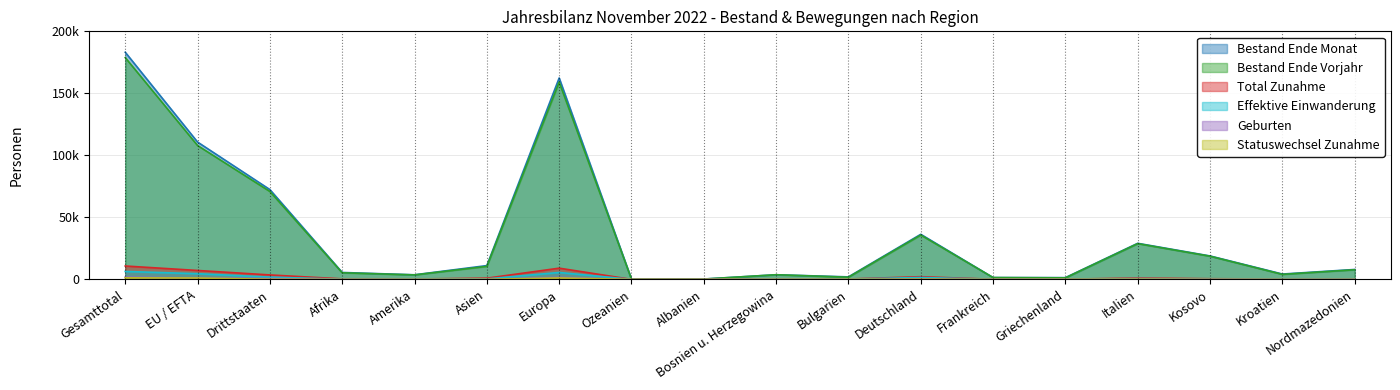

What is the label of the 15th point from the left?

Italien